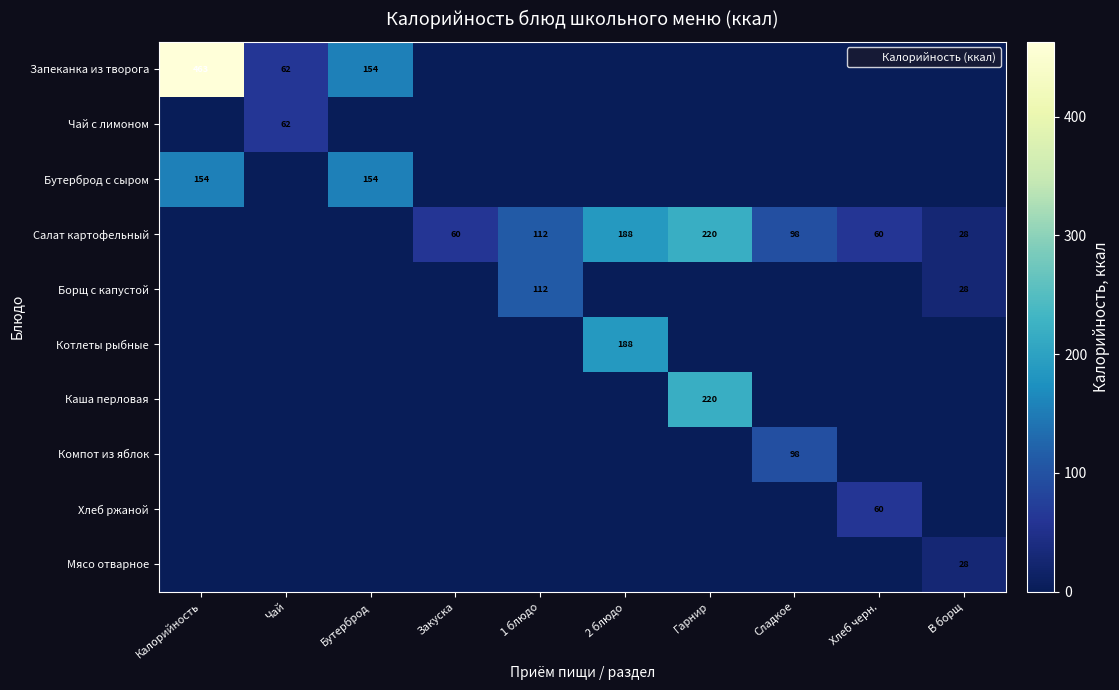

What is the difference between the maximum and minimum values in the Борщ с капустой series?

112.0